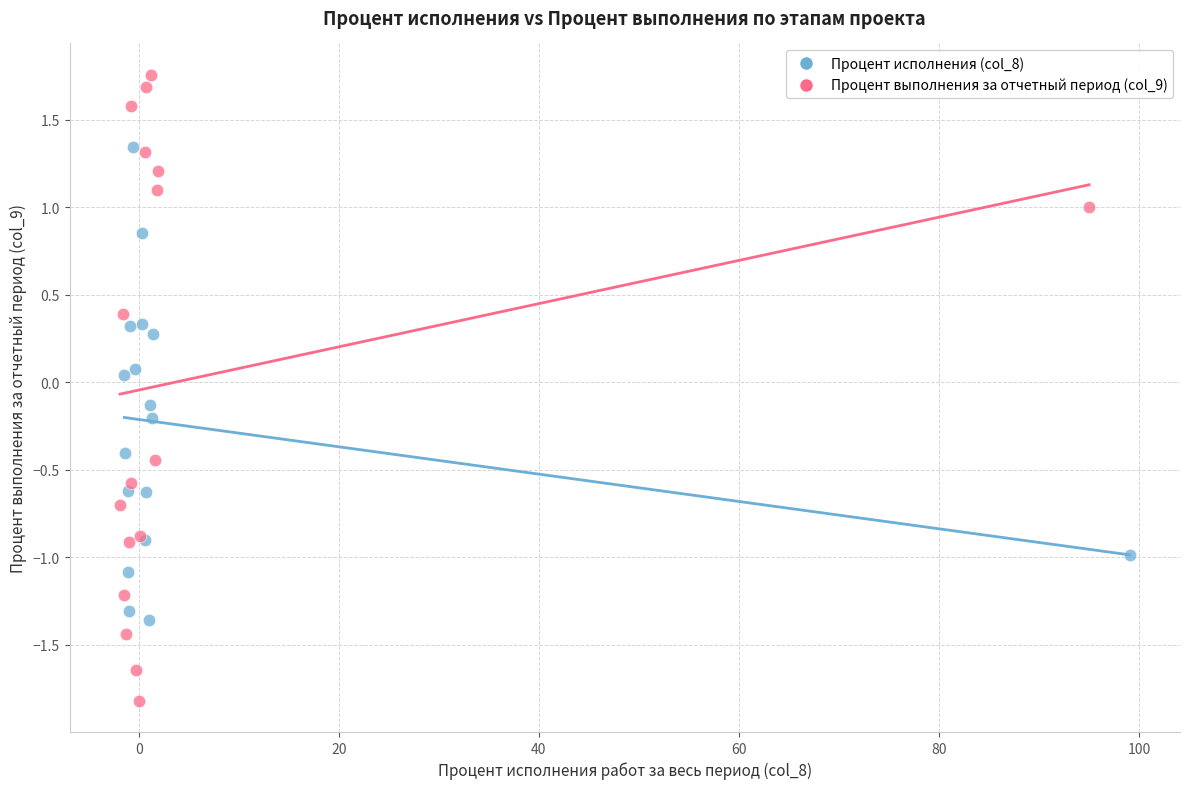

Which series has the widest spread of Y values?

Процент выполнения за отчетный период (col_9)